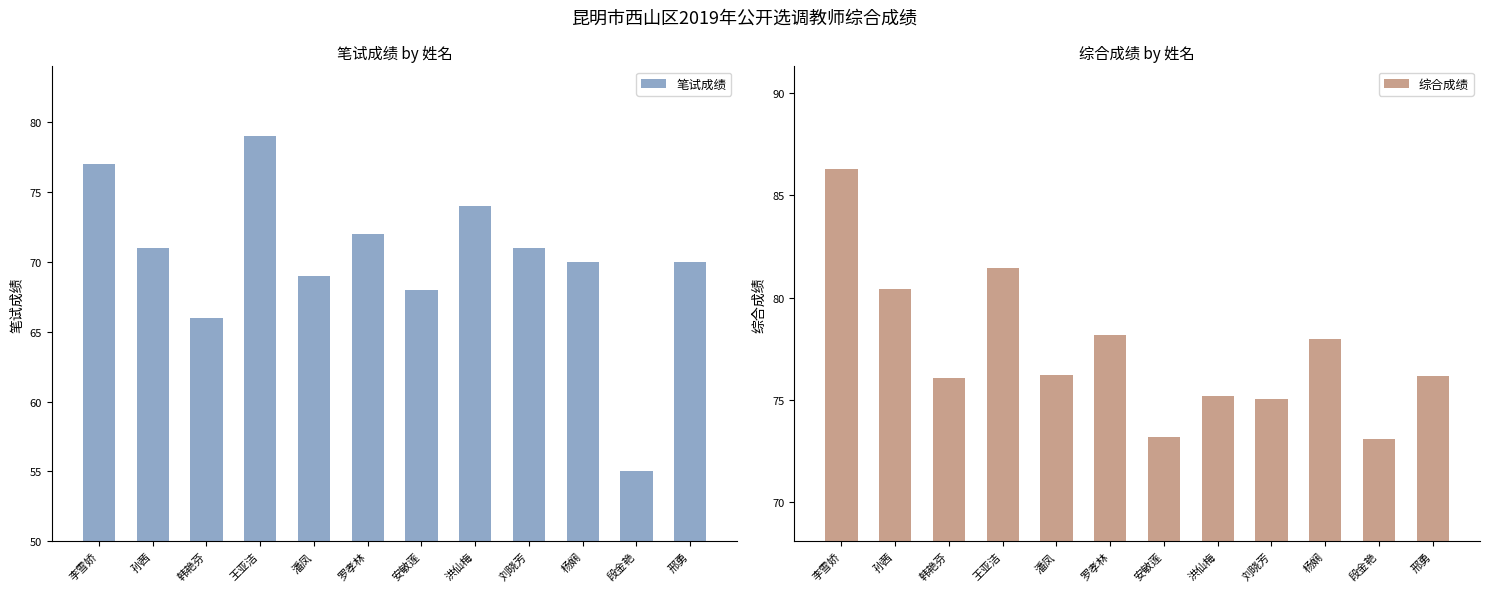

At which label is 综合成绩 closest to 79?

罗孝林